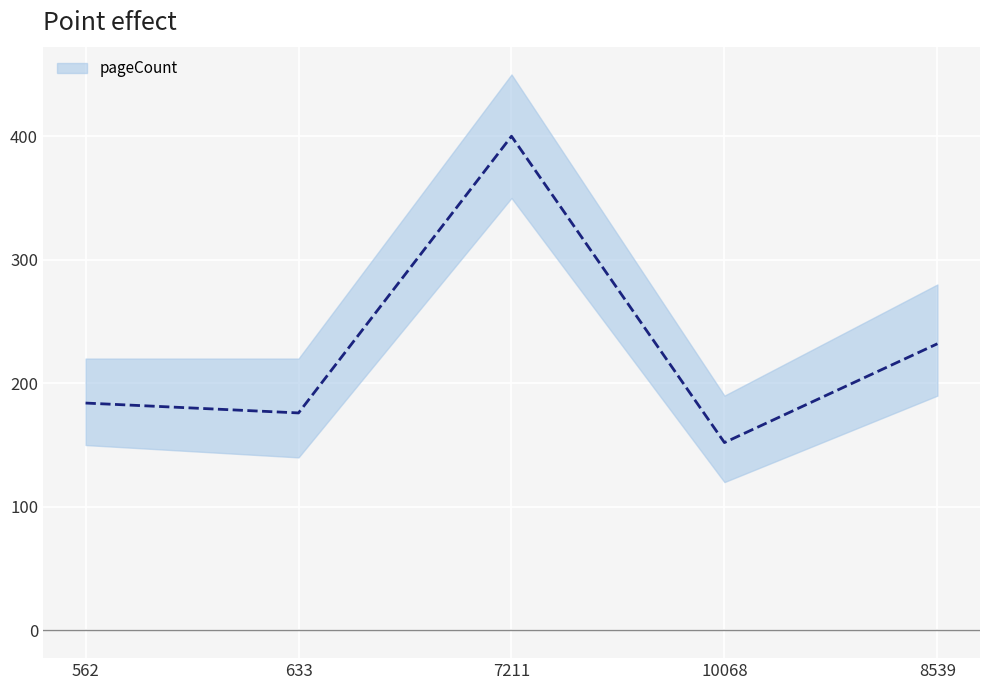

Rank the categories by value from highest to lowest.

7211, 8539, 562, 633, 10068